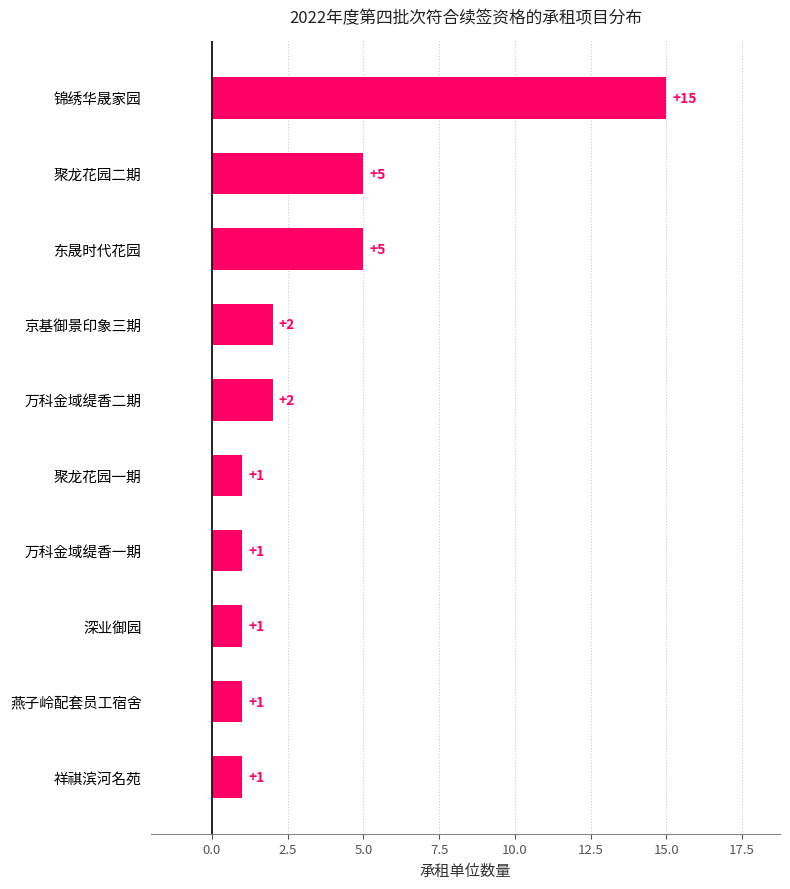

What is the change in value from 燕子岭配套员工宿舍 to 锦绣华晟家园?

+14